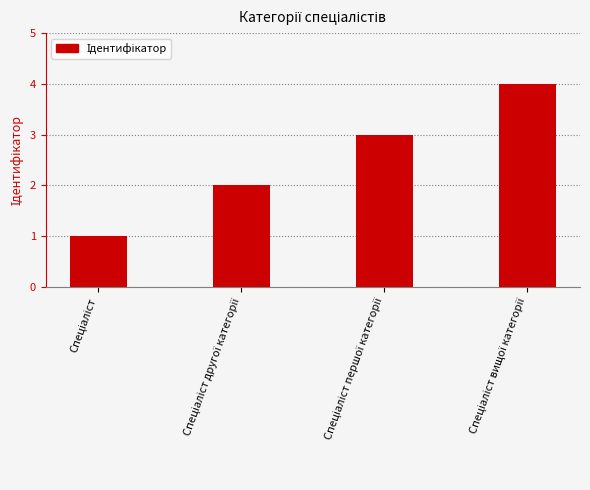

What is the greatest value displayed?

4